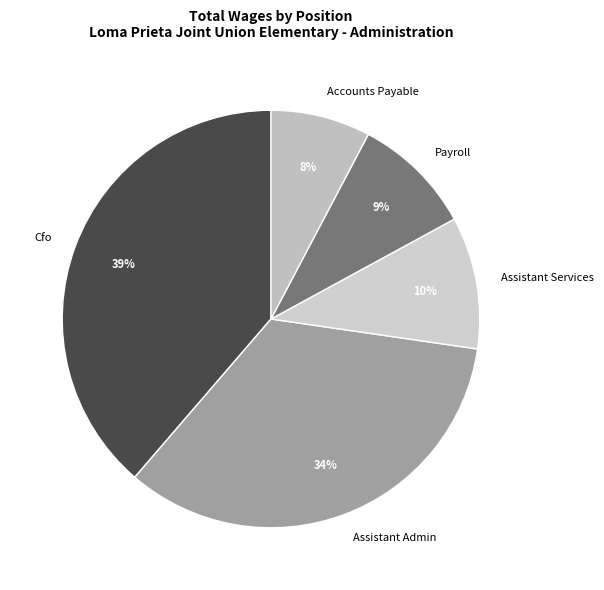

To the nearest percent, what is the difference between the largest and smallest slice percentages?

31%